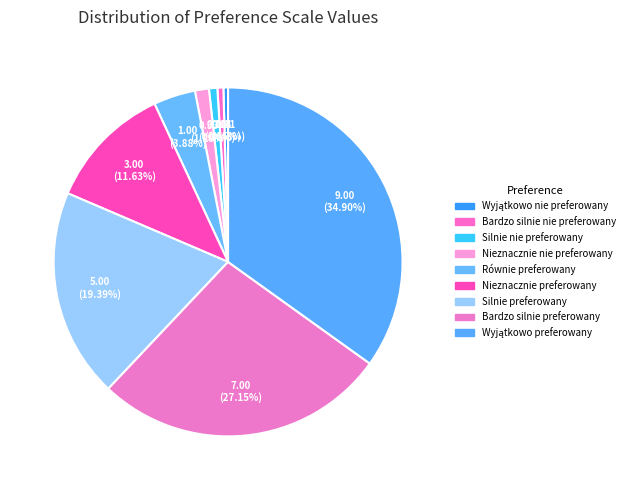

What percentage is NOT represented by Wyjątkowo preferowany?

65.1%